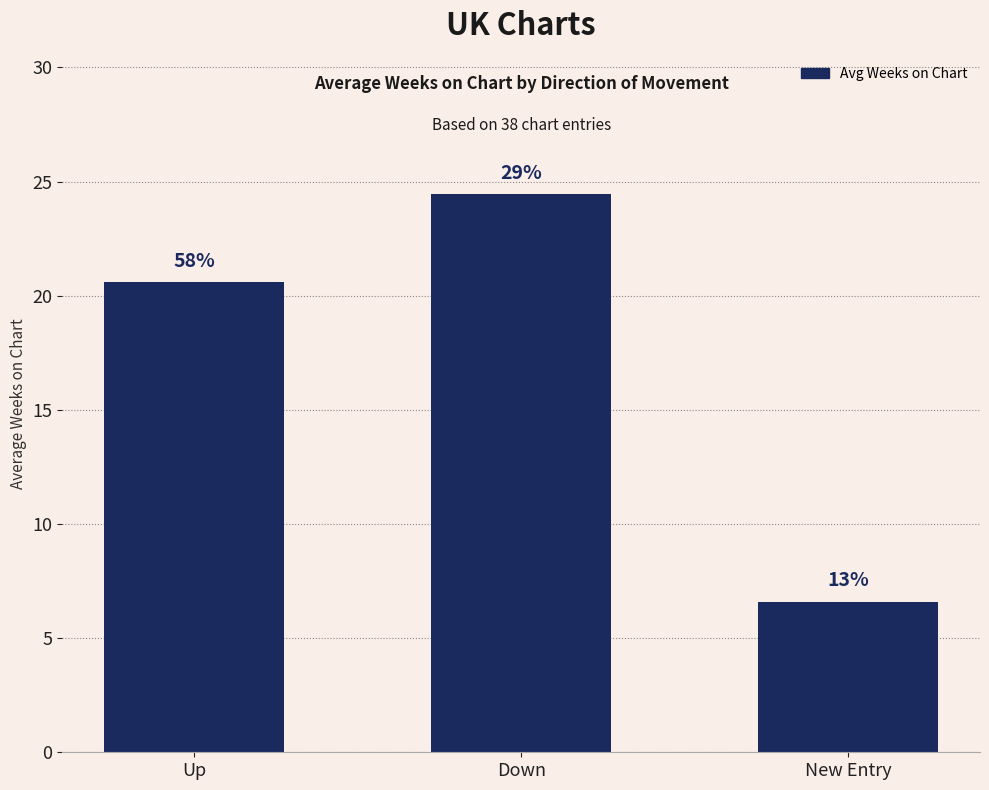

What value does the data have at Down?

24.5